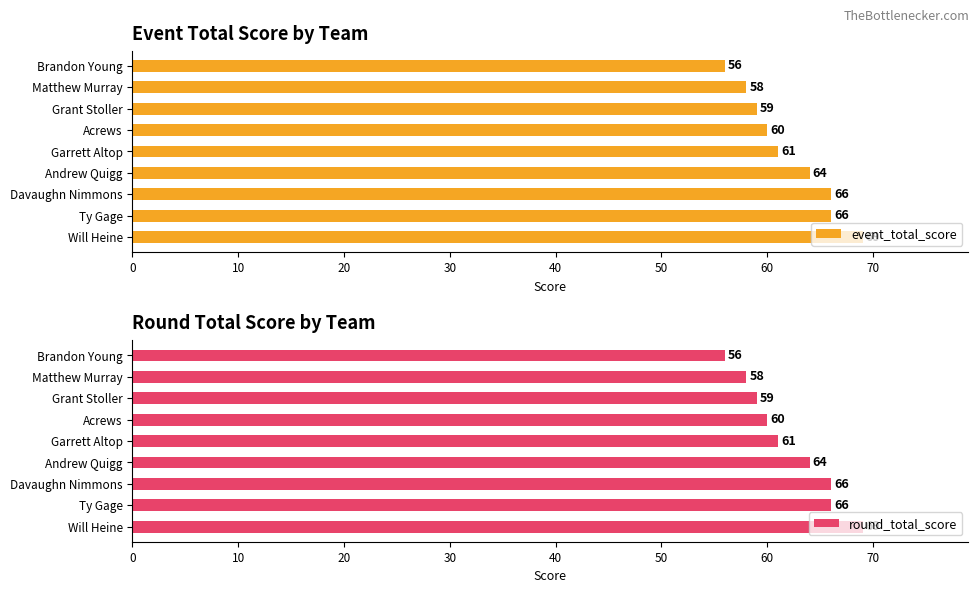

Reading left to right, list all the values displayed in this chart.

event_total_score: 0=56	10=58	20=59	30=60	40=61	50=64	60=66	70=66	80=69
round_total_score: 0=56	10=58	20=59	30=60	40=61	50=64	60=66	70=66	80=69